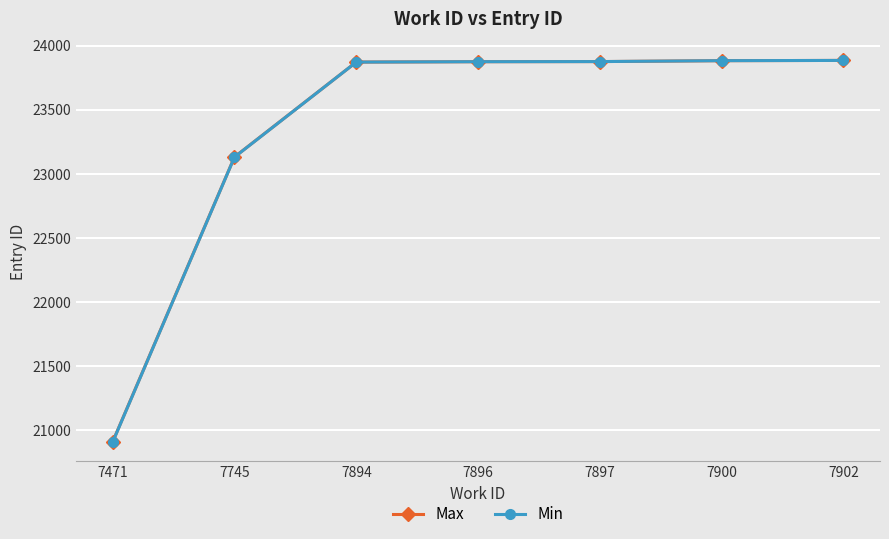

True or false: Min has more than 2 points higher than both neighbors.

False